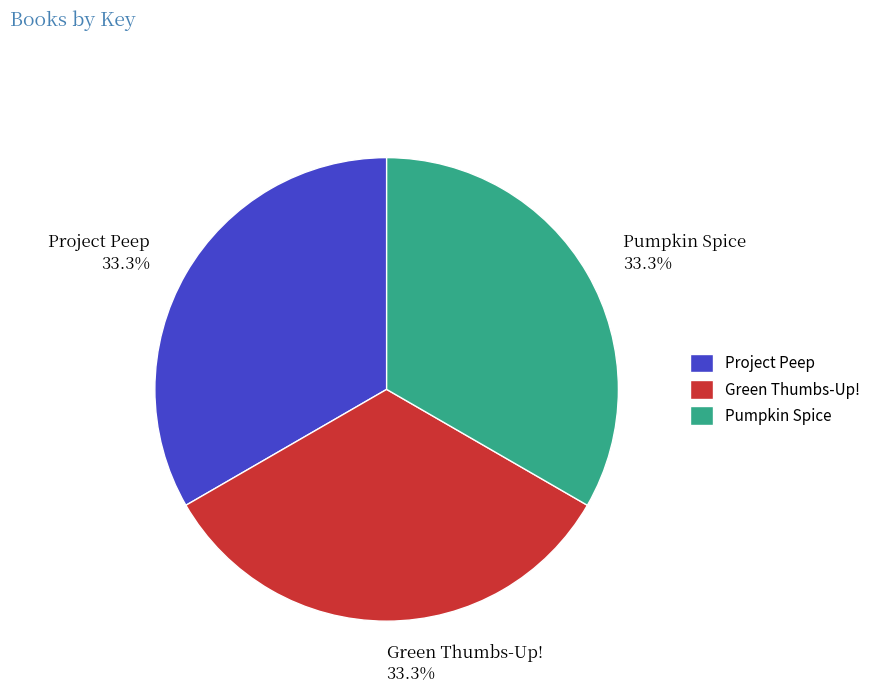

Combined, do Project Peep and Green Thumbs-Up! account for over 50%?

Yes